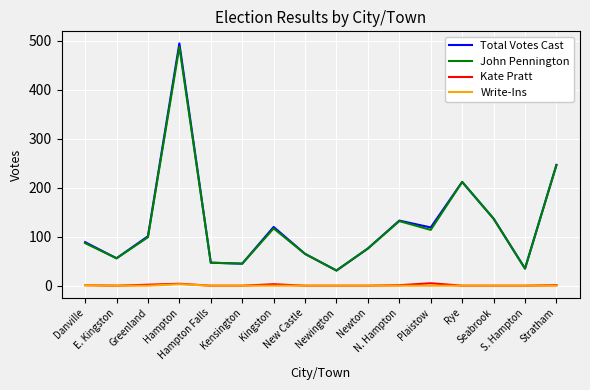

True or false: Total Votes Cast and Write-Ins intersect in this chart.

False